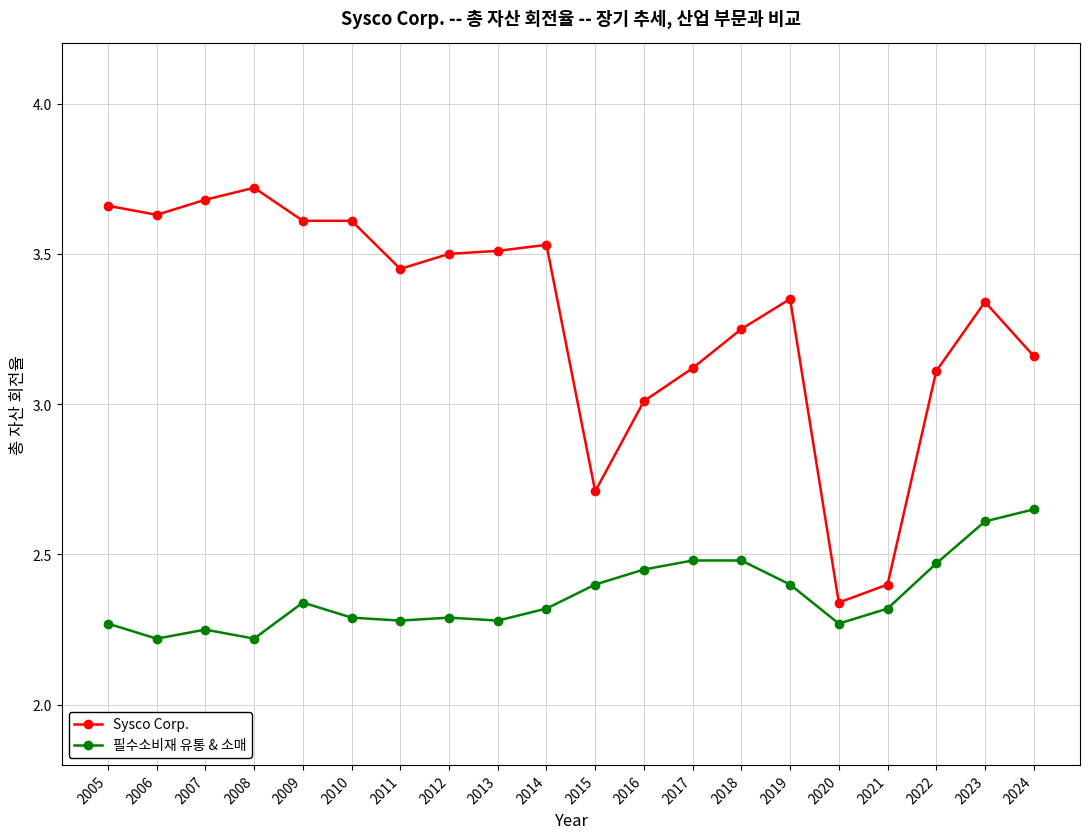

At 2024, list the series in order from smallest to largest.

필수소비재 유통 & 소매, Sysco Corp.